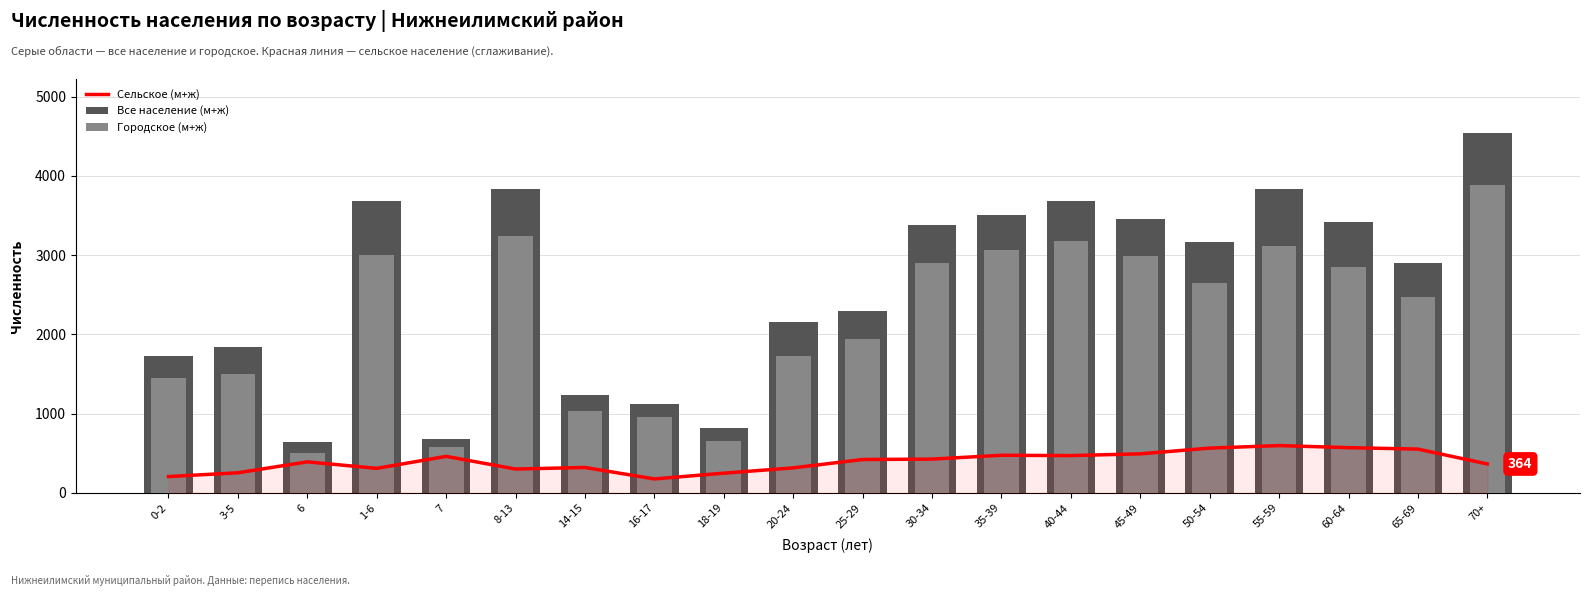

Count the number of categories in the chart.

20